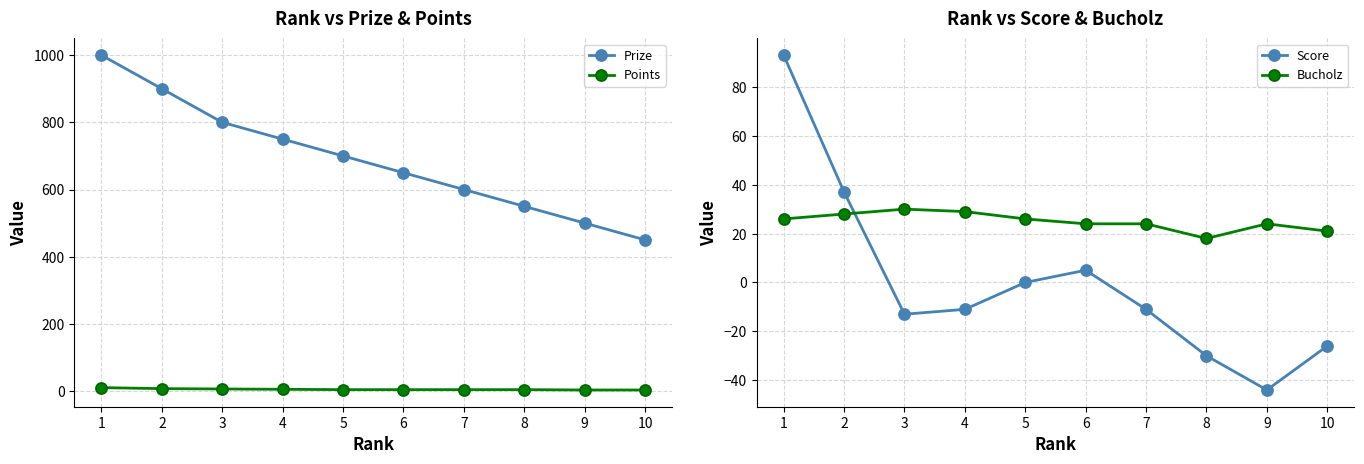

Reading right to left, extract all data points from this chart.

Prize: 450	500	550	600	650	700	750	800	900	1000
Points: 3	3	4	4	4	4	5	6	7	10
Score: -26	-44	-30	-11	5	0	-11	-13	37	93
Bucholz: 21	24	18	24	24	26	29	30	28	26